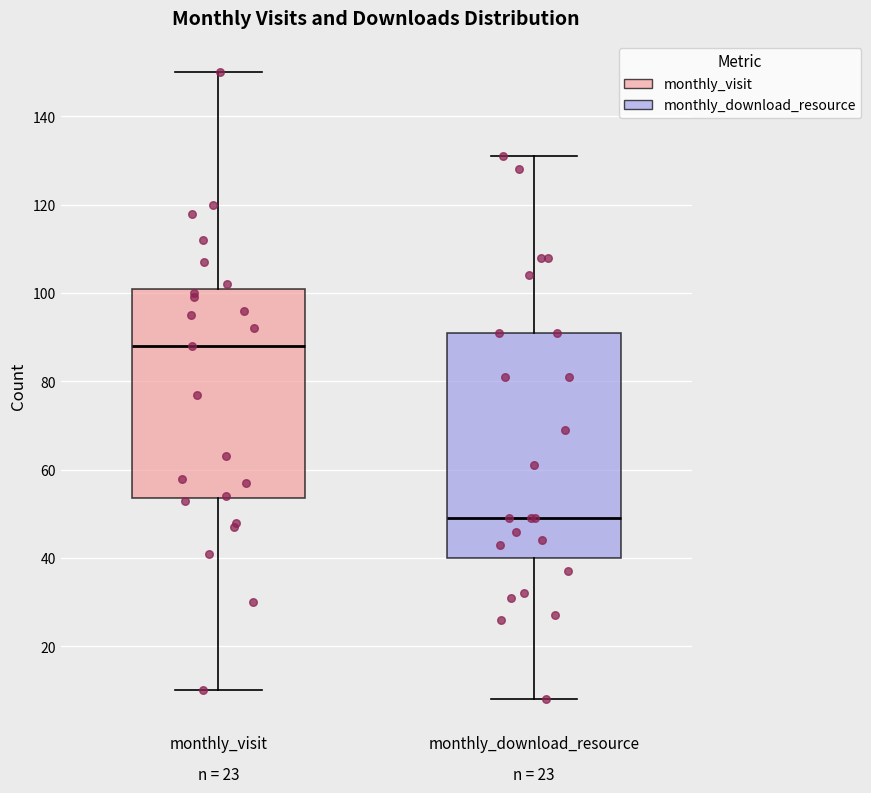

Reading left to right, read every box against the y-axis: the position of its median line, the range the box covers, and the ends of its whiskers. The values are not printed on the chart, so give them approximately, as read against the axis.

monthly_visit: median 88, box 54 to 102, whiskers 10 to 150
monthly_download_resource: median 50, box 40 to 92, whiskers 8 to 132